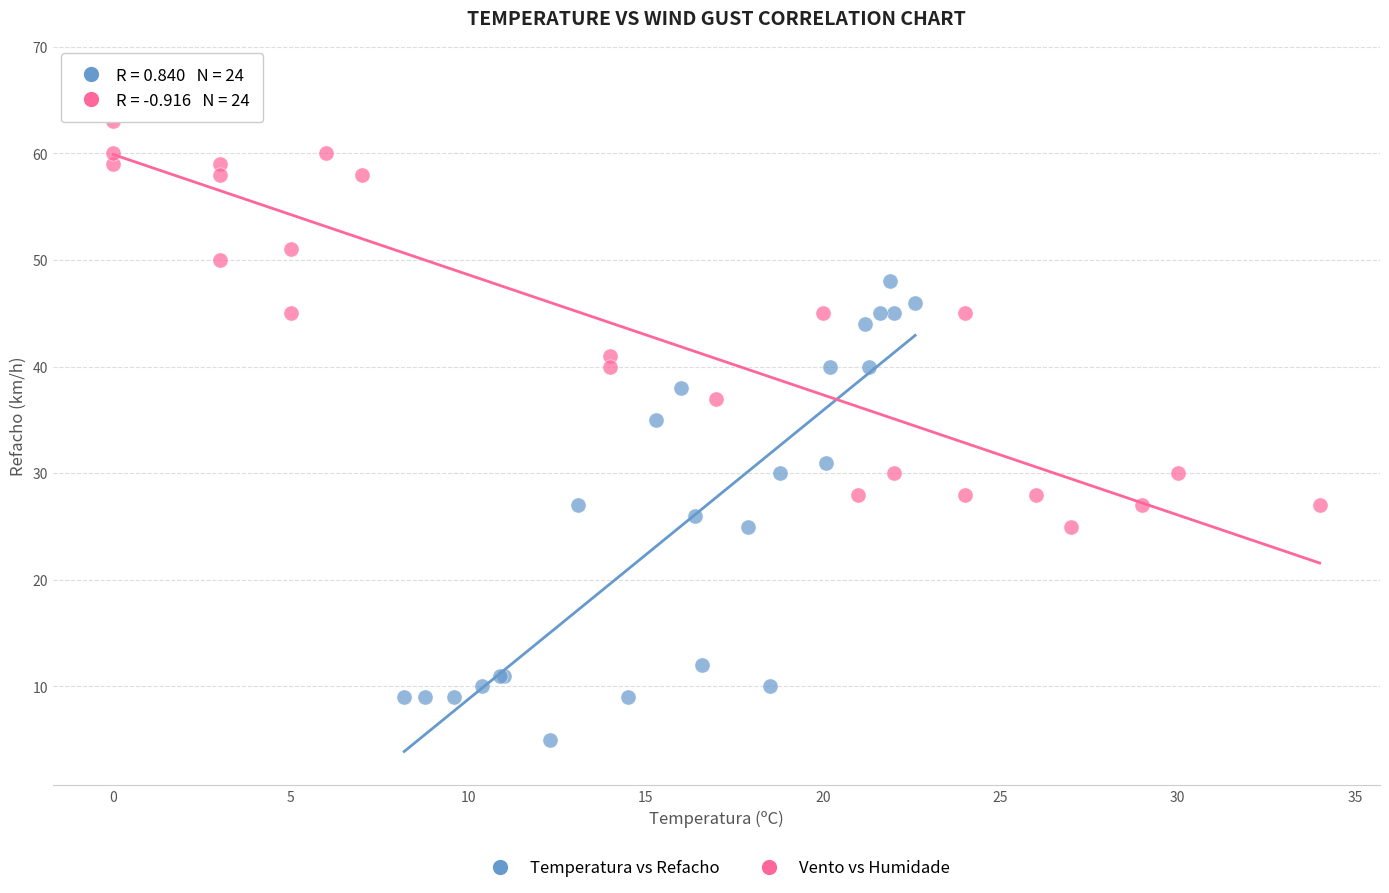

Which series contains the lowest Y value?

Temperatura vs Refacho